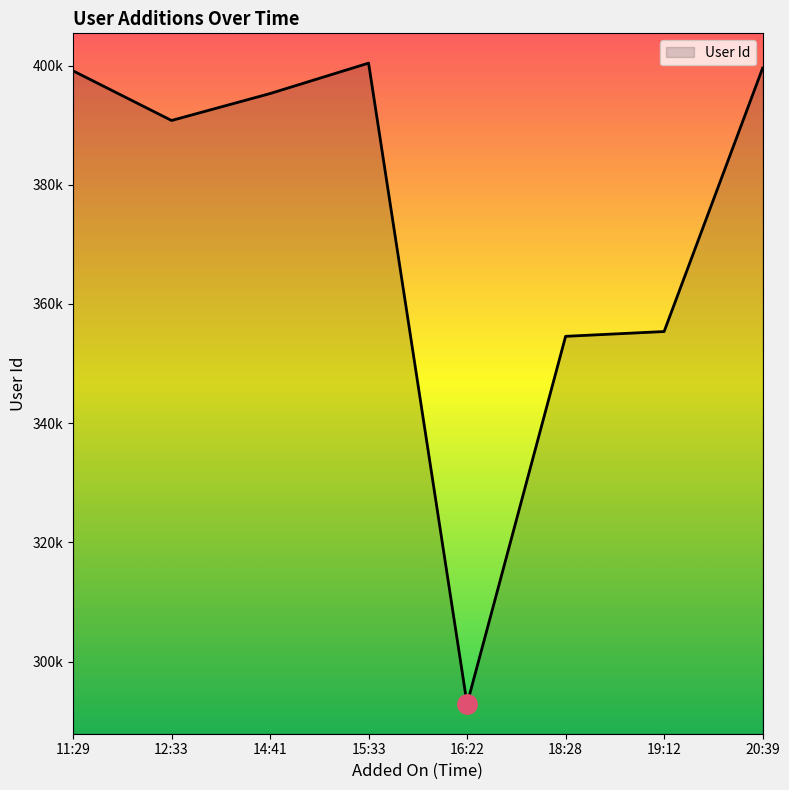

The chart shows a value of 390783 at 12:33. True or false?

True